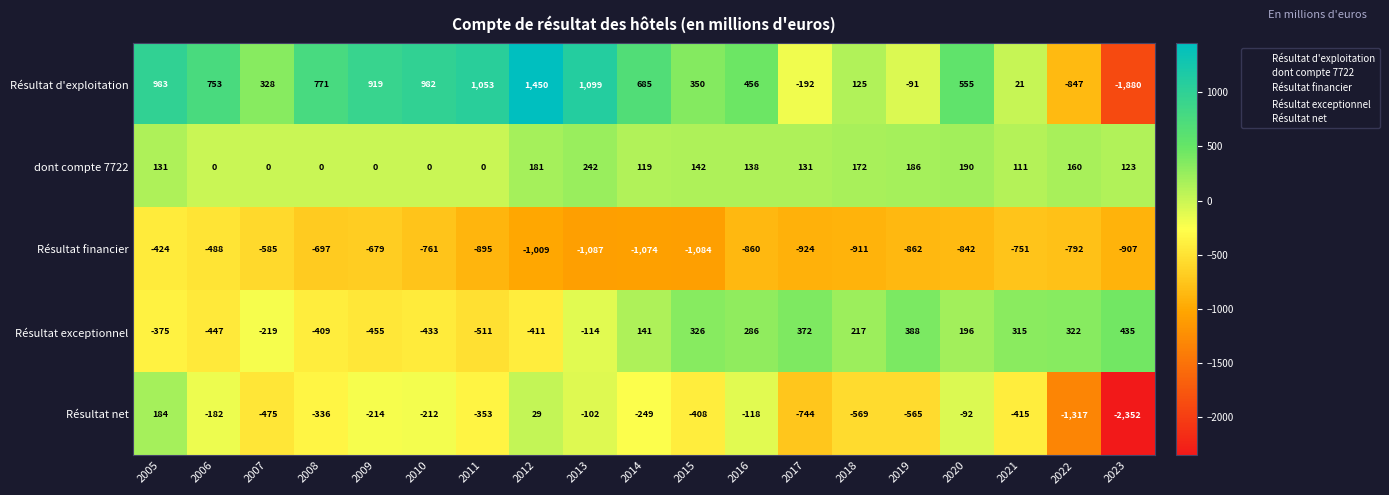

Which series has the largest total across all categories?

Résultat d'exploitation